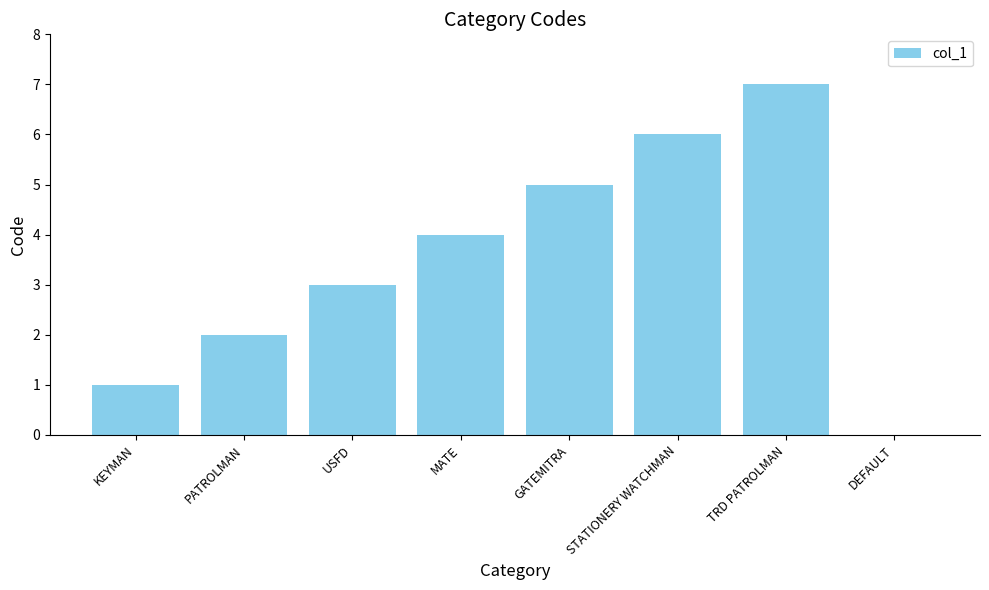

What is the change in value from TRD PATROLMAN to DEFAULT?

-7